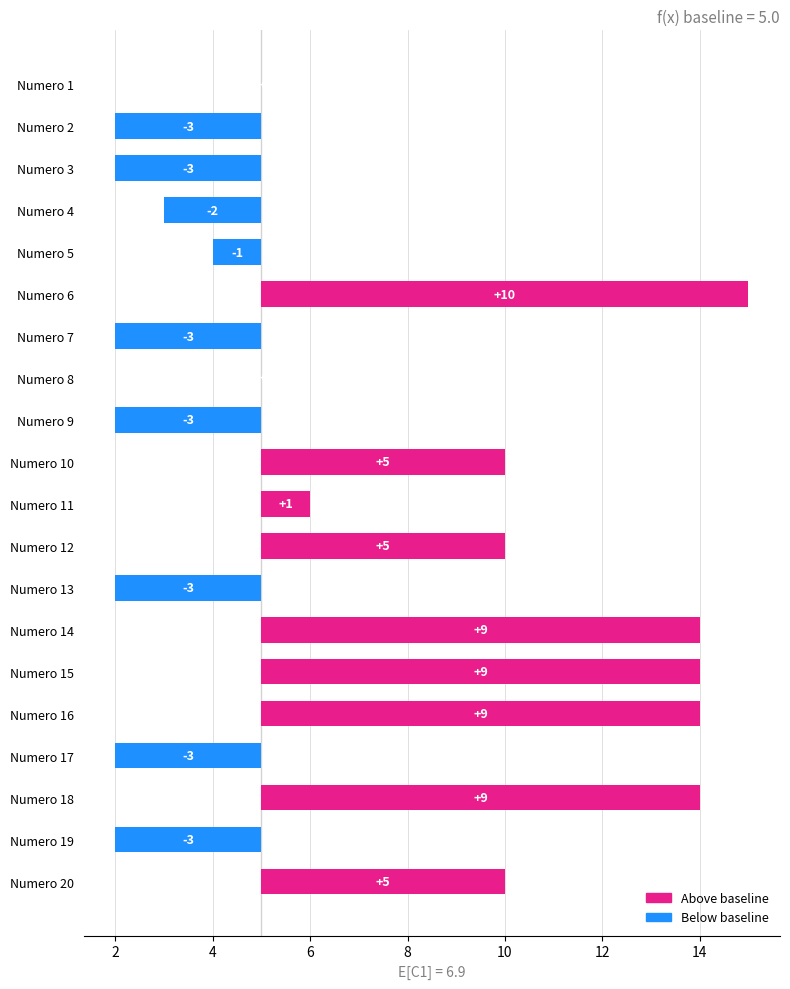

What is the difference between the maximum and minimum values?

13